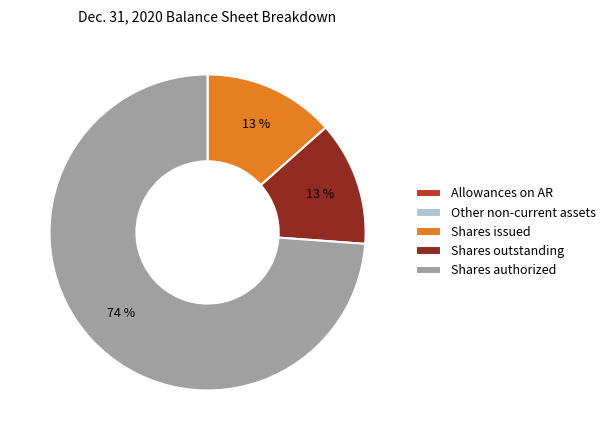

Which has a higher value, Shares authorized or Shares outstanding?

Shares authorized